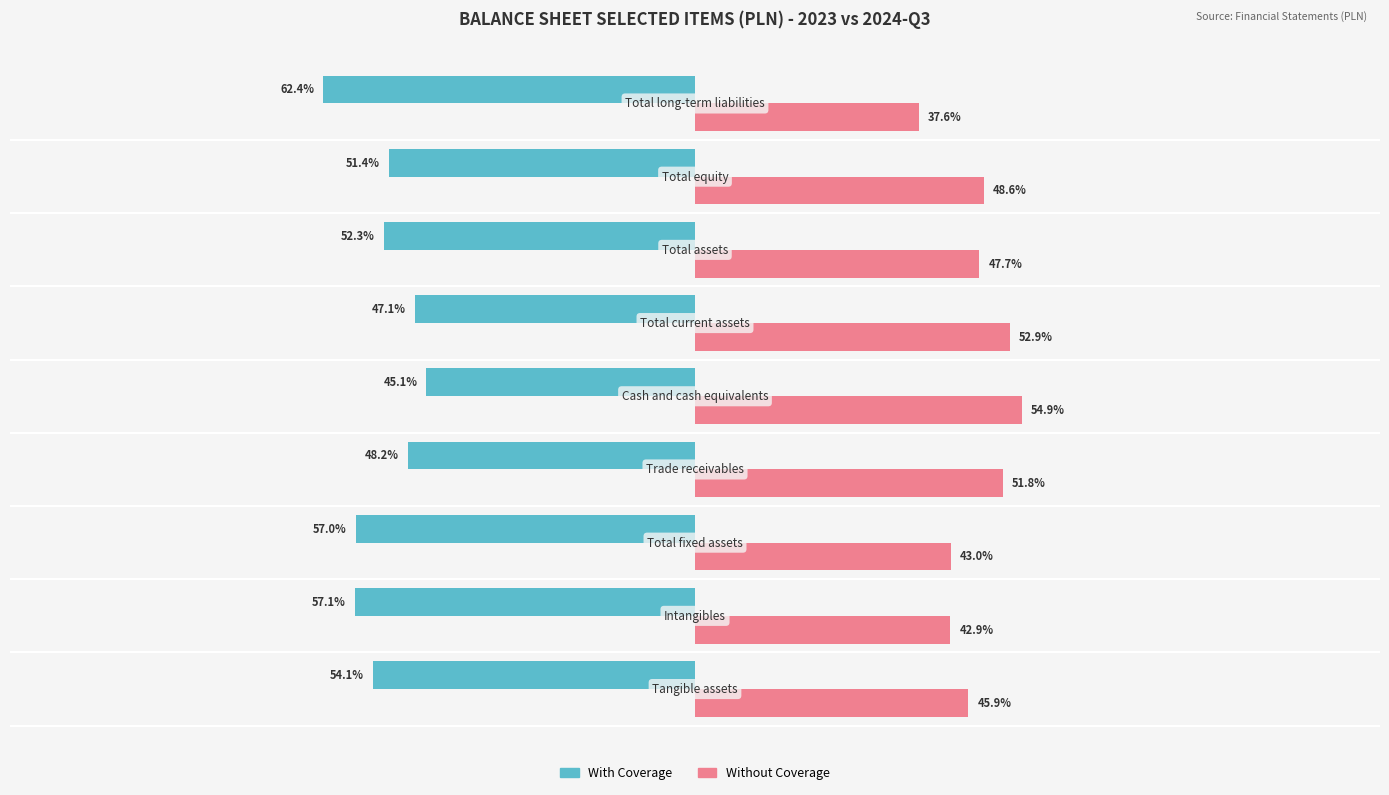

Which series has the largest total across all categories?

Without Coverage